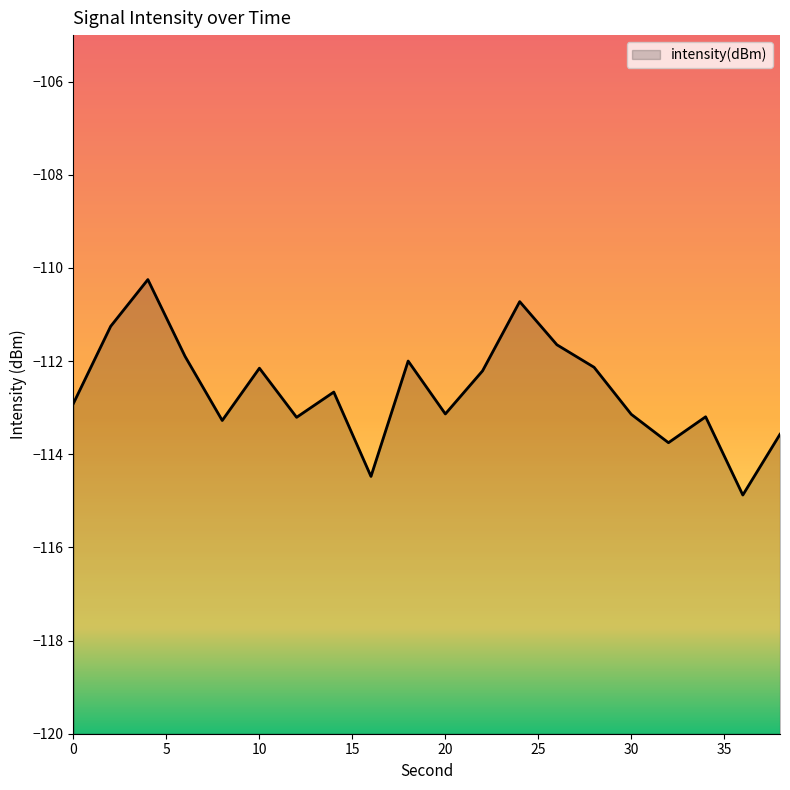

The value at 12 is -113.2. True or false?

True